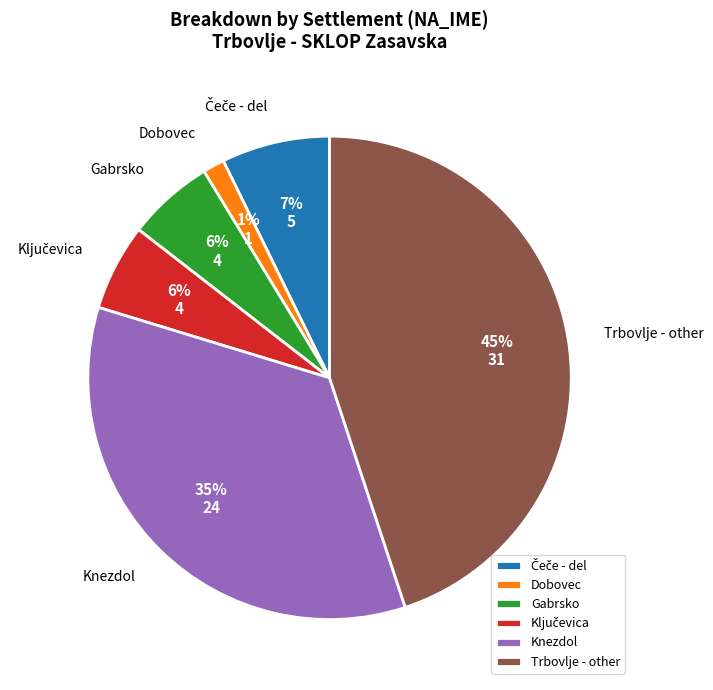

To the nearest percent, what is the average slice percentage?

17%